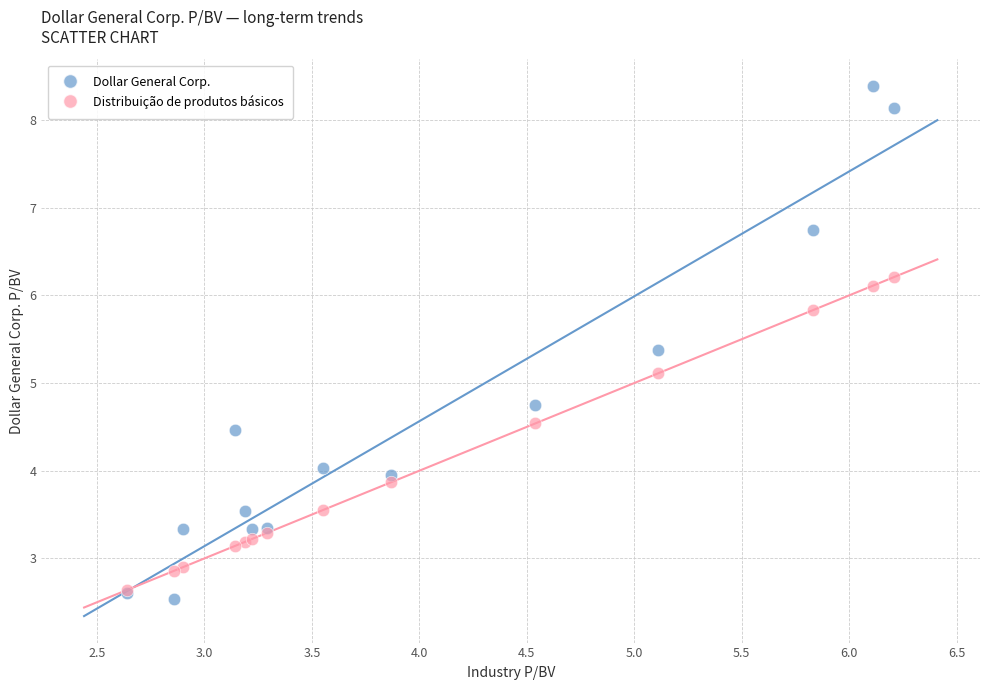

In the Dollar General Corp. series, what Y value is closest to 5?

4.8